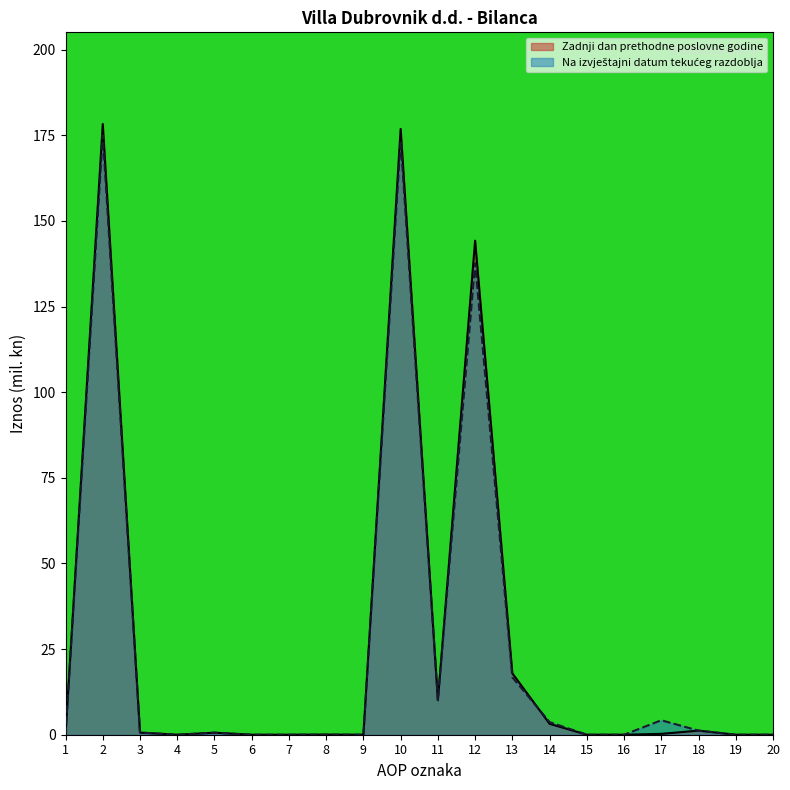

What is the average value of the Zadnji dan prethodne poslovne godine series?

26.7